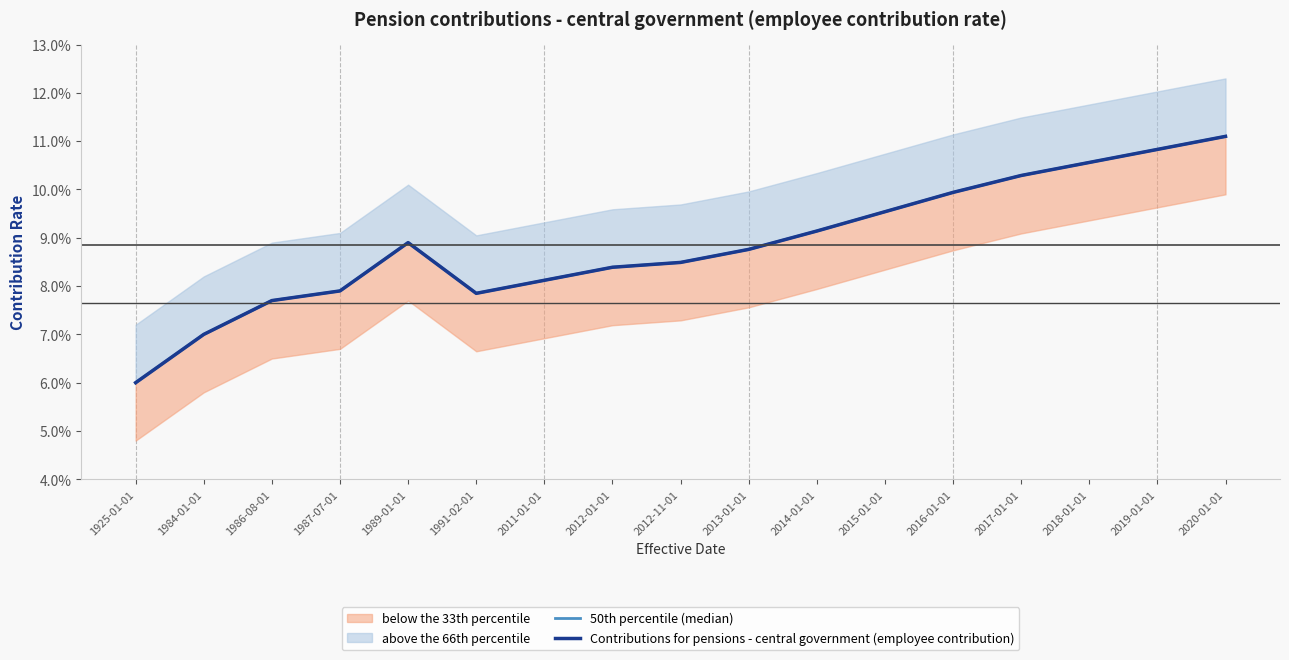

Is the value of Contributions for pensions - central government (employee contribution) at 1986-08-01 greater than the value of 50th percentile (median) at 2012-01-01?

No